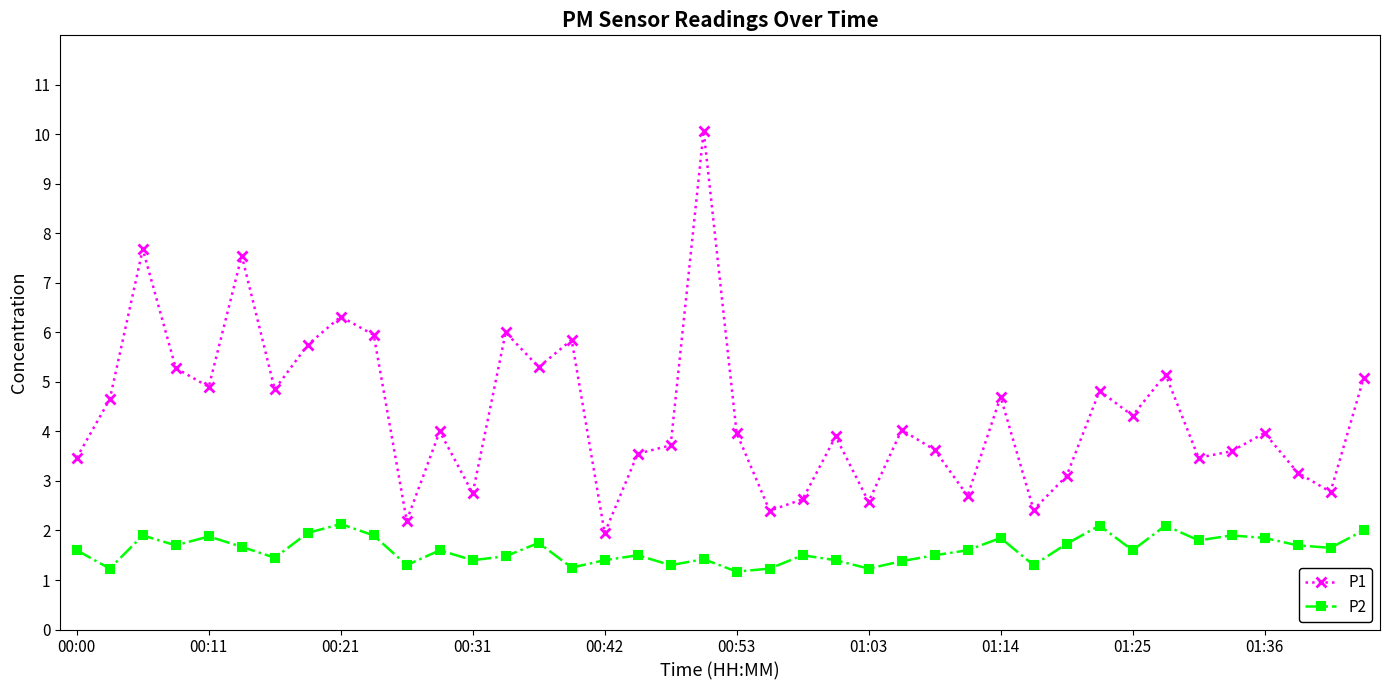

Which series has the largest total across all categories?

P1